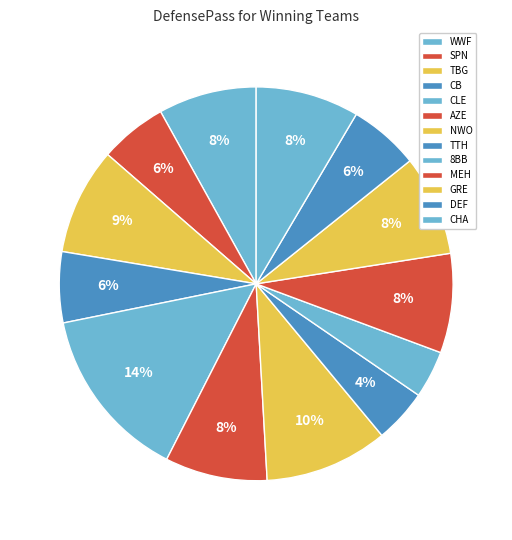

Between SPN and DEF, which is larger?

DEF